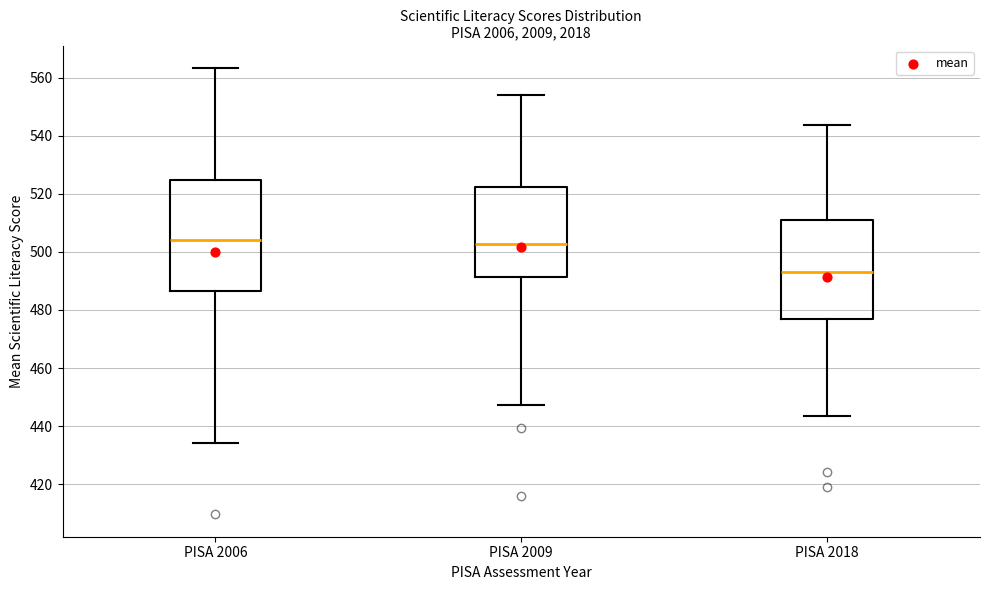

Reading left to right, read every box against the y-axis: the position of its median line, the range the box covers, and the ends of its whiskers. The values are not printed on the chart, so give them approximately, as read against the axis.

PISA 2006: median 504, box 486 to 524, whiskers 434 to 564
PISA 2009: median 502, box 492 to 522, whiskers 448 to 554
PISA 2018: median 492, box 476 to 512, whiskers 444 to 544